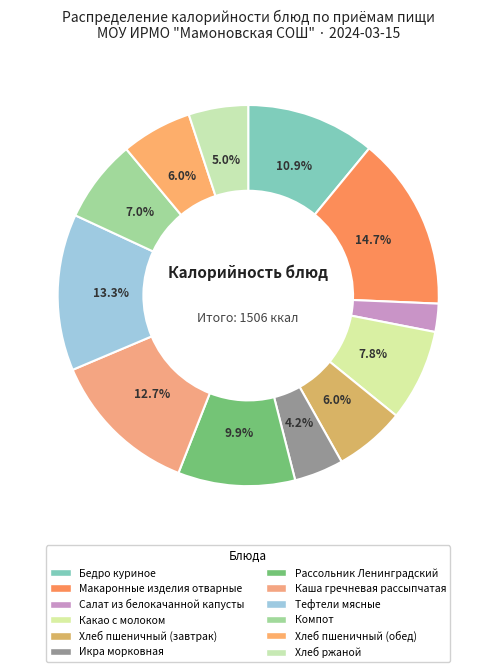

Does Тефтели мясные account for over 50% of the chart?

No